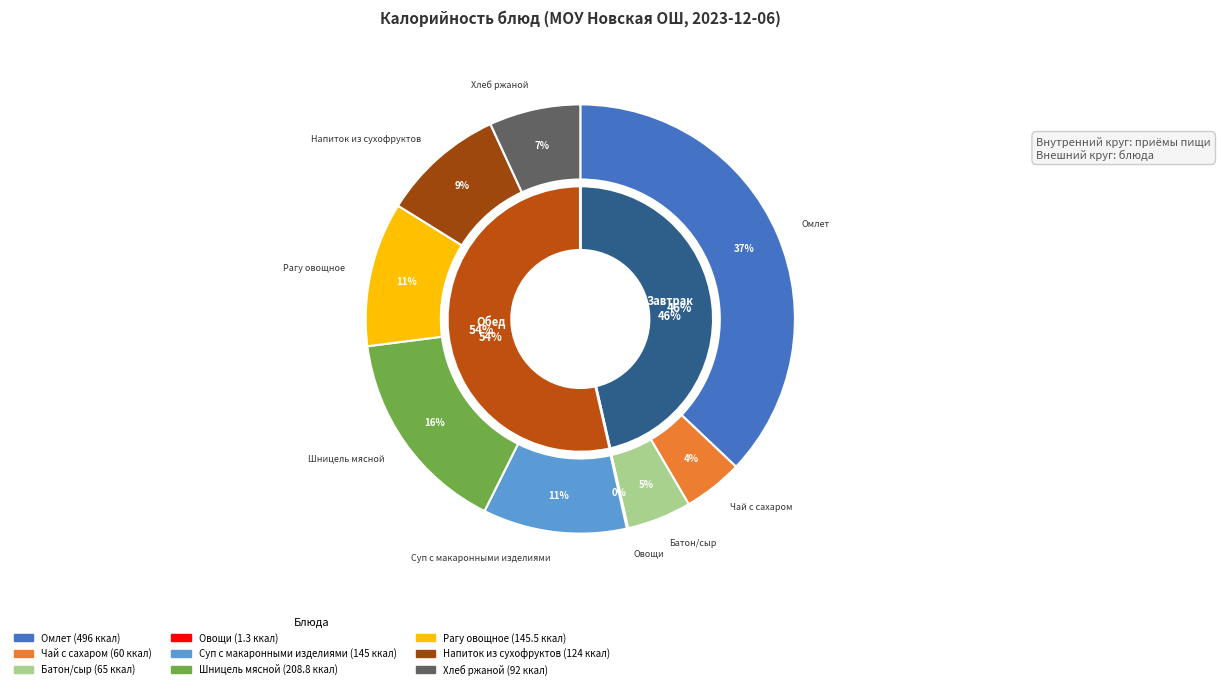

What is the change in value from Батон/сыр to Рагу овощное?

+80.5